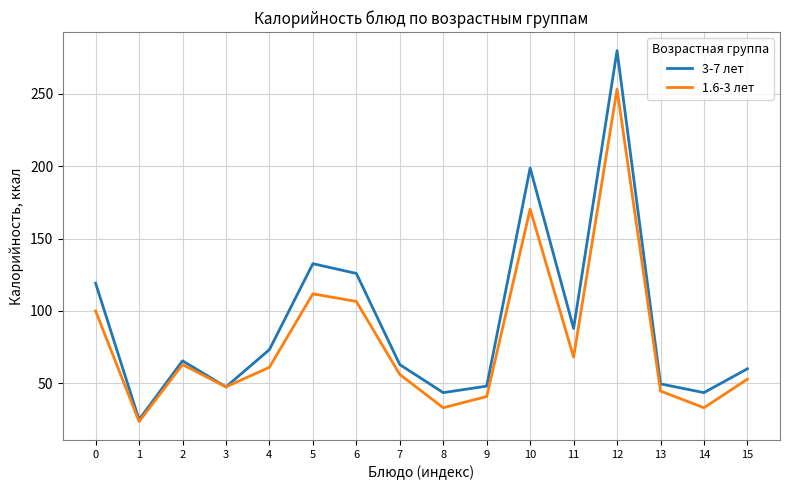

The 3-7 лет series shows 65.5 at 2. True or false?

True